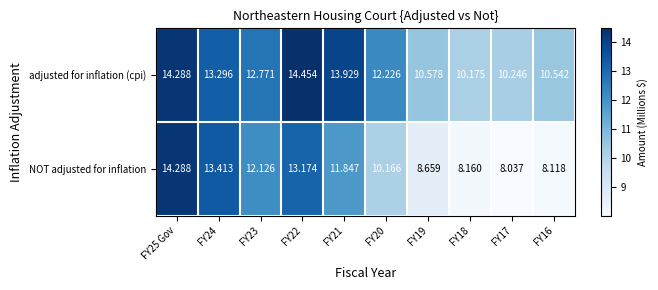

Between FY25 Gov and FY16, which series saw the biggest shift?

NOT adjusted for inflation